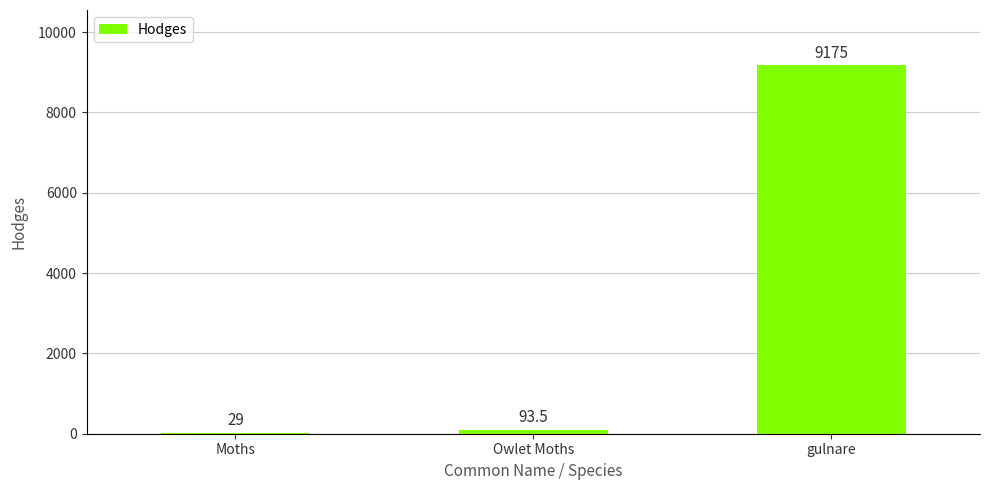

Between gulnare and Owlet Moths, which is larger?

gulnare